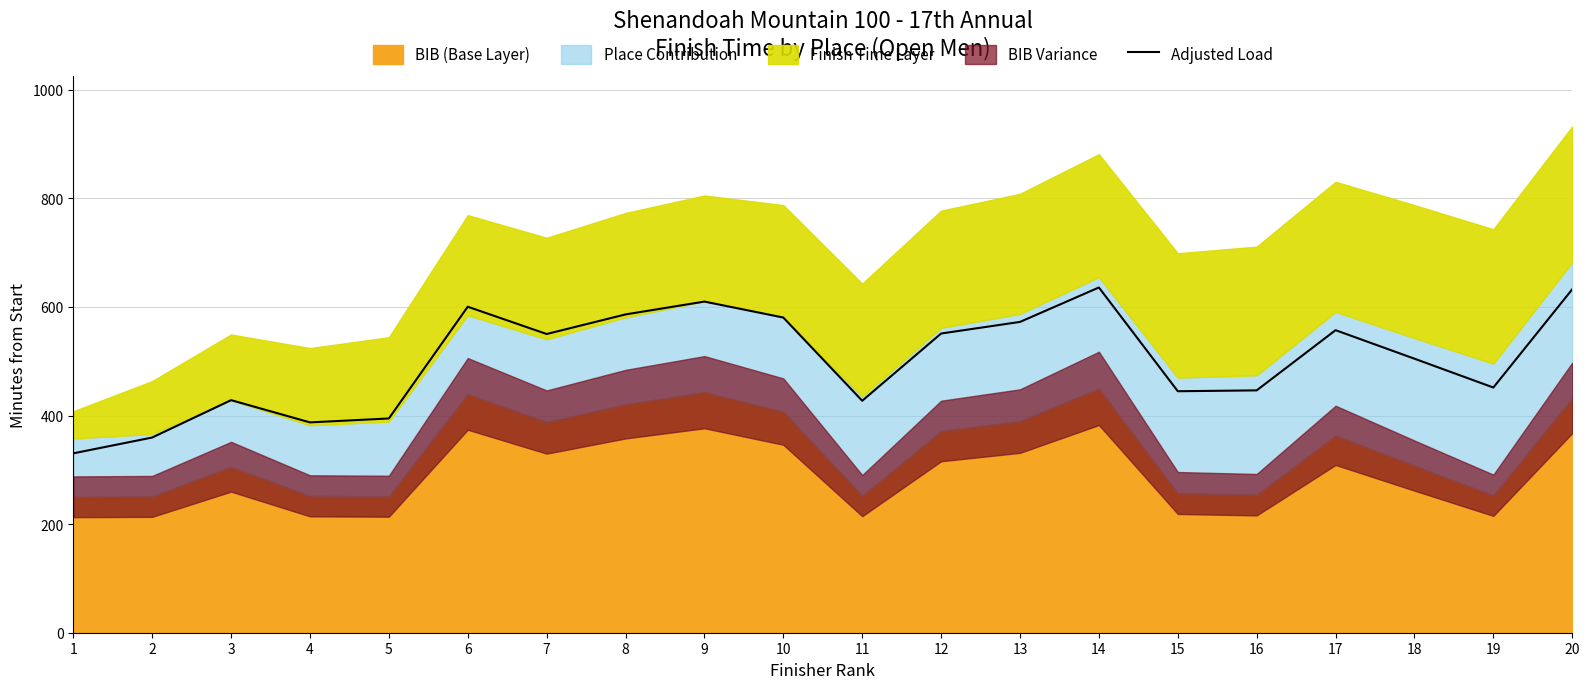

Count the number of values greater than 550.

10